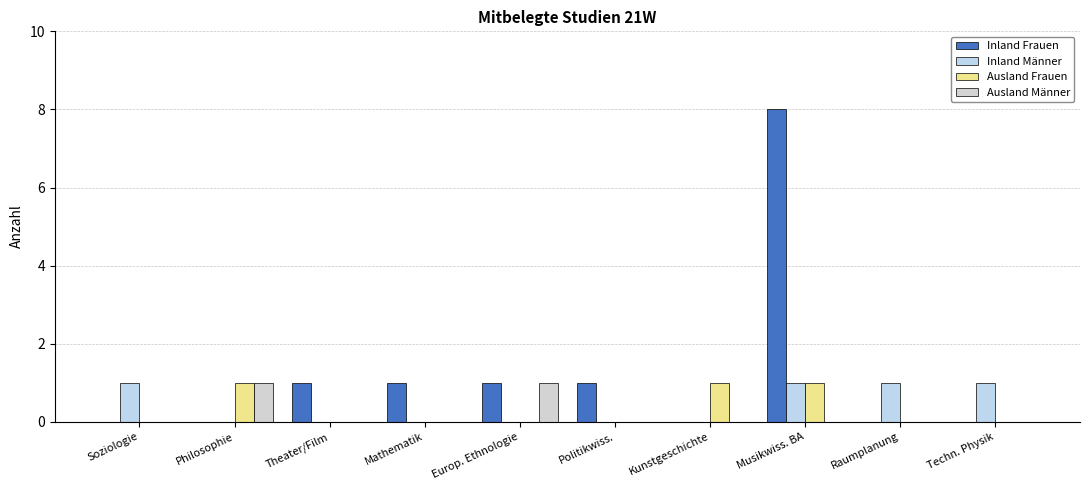

The value of Inland Männer at Theater/Film is 1. True or false?

False